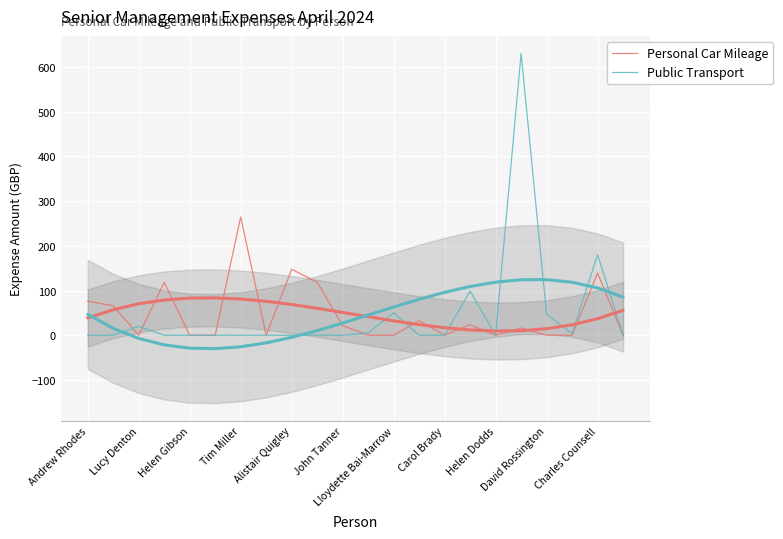

What is the difference between the maximum and second lowest values in the Public Transport series?

630.5